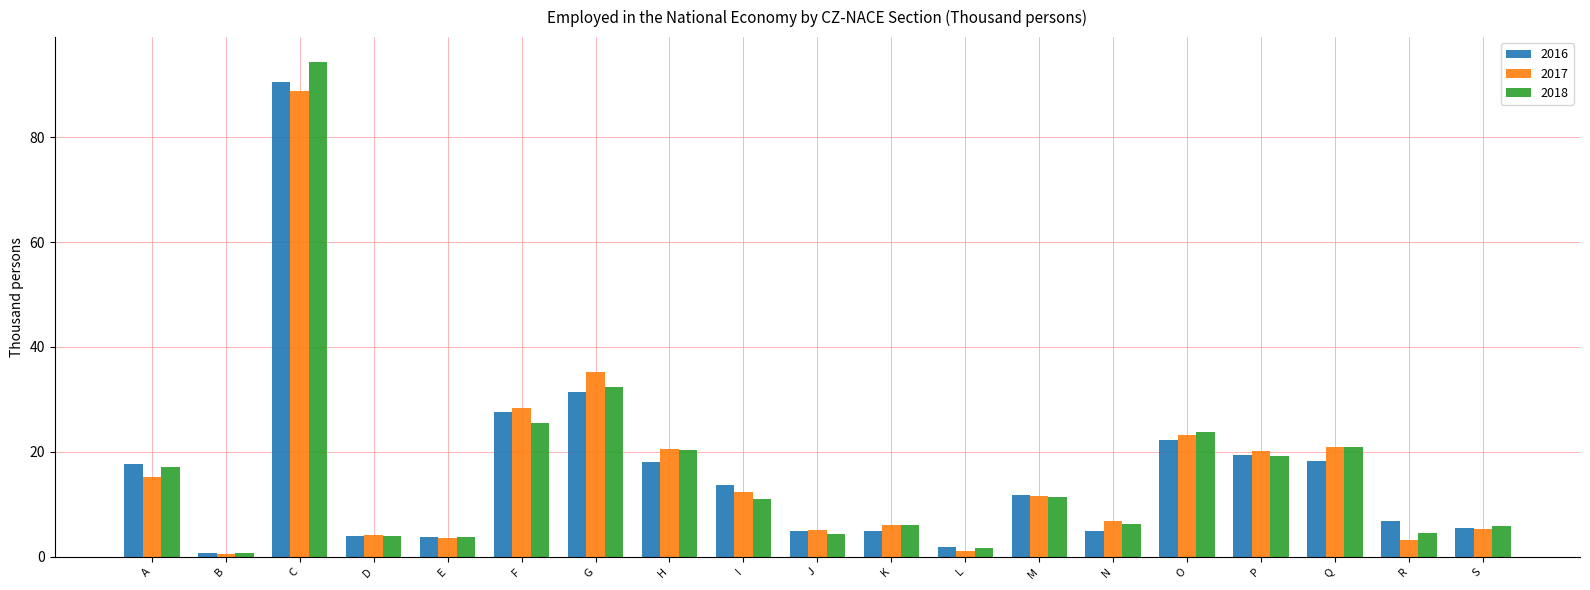

What is the total value across all series at S?

16.5